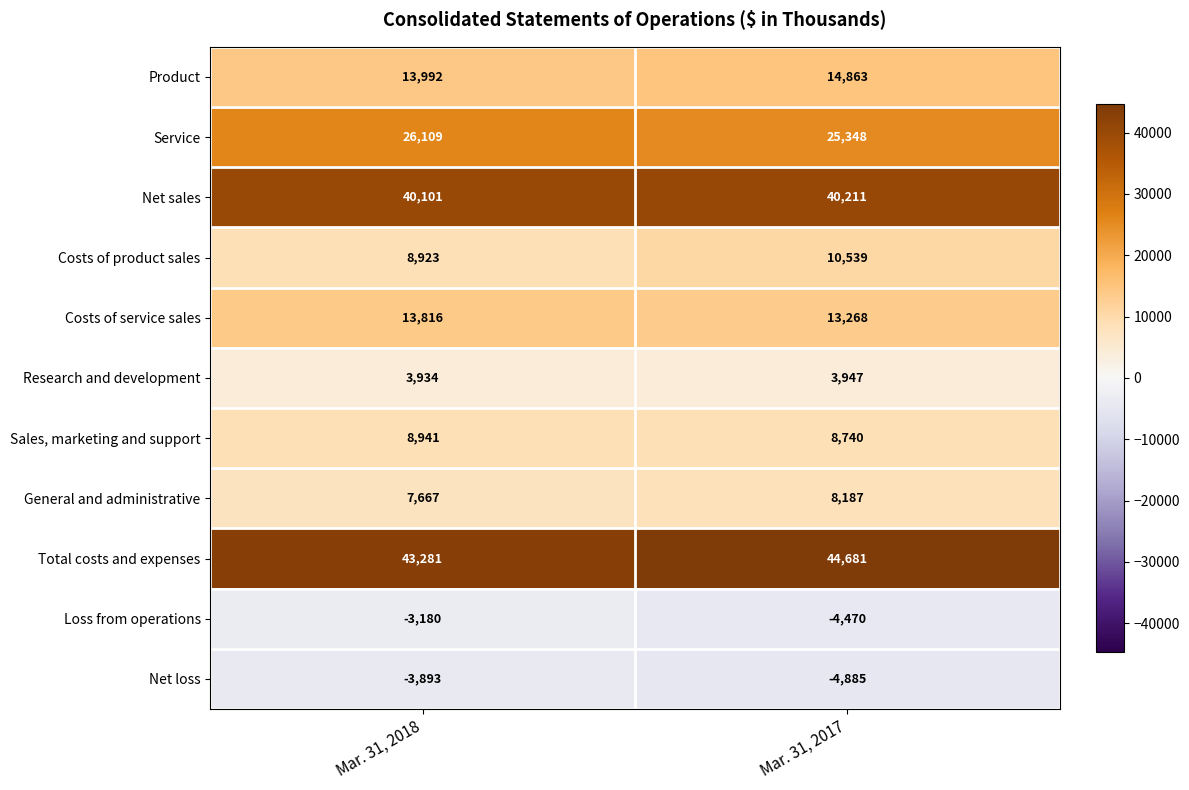

What is the total value across all series at Mar. 31, 2018?

159691